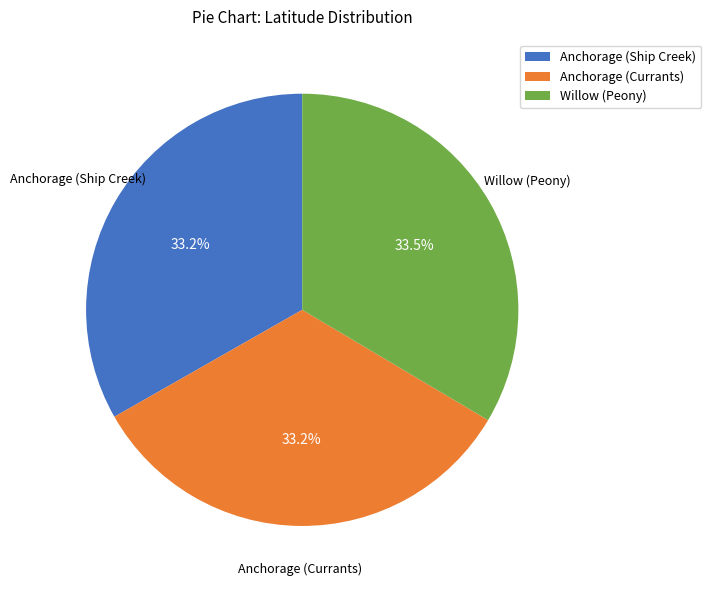

The Anchorage (Ship Creek) slice represents 26% of the pie. True or false?

False